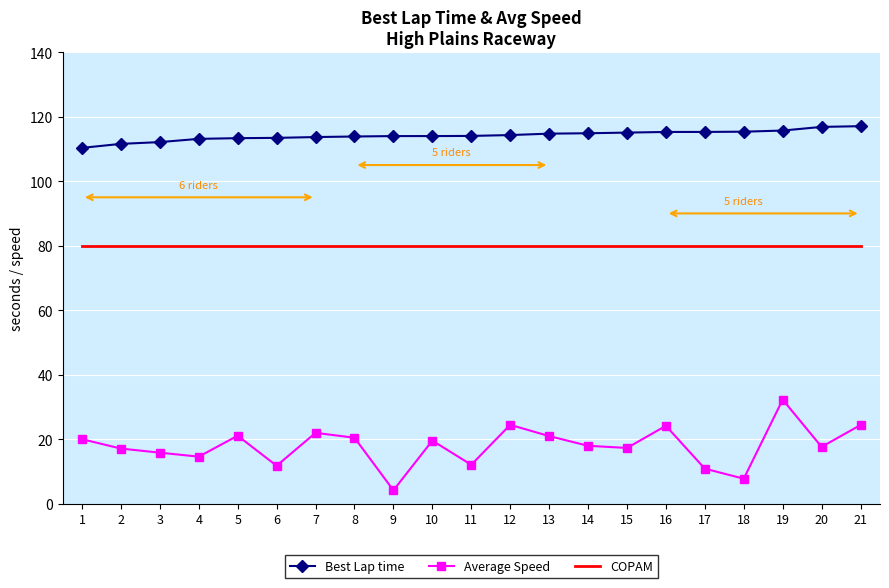

Rank the series at 1 from highest to lowest value.

Best Lap time, COPAM, Average Speed